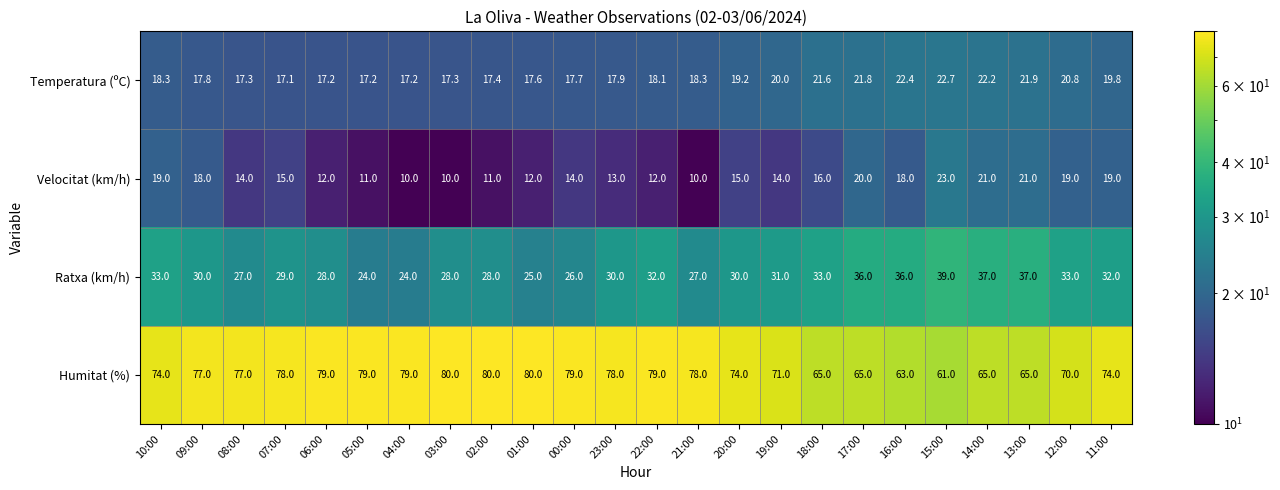

Count the number of categories in the chart.

24